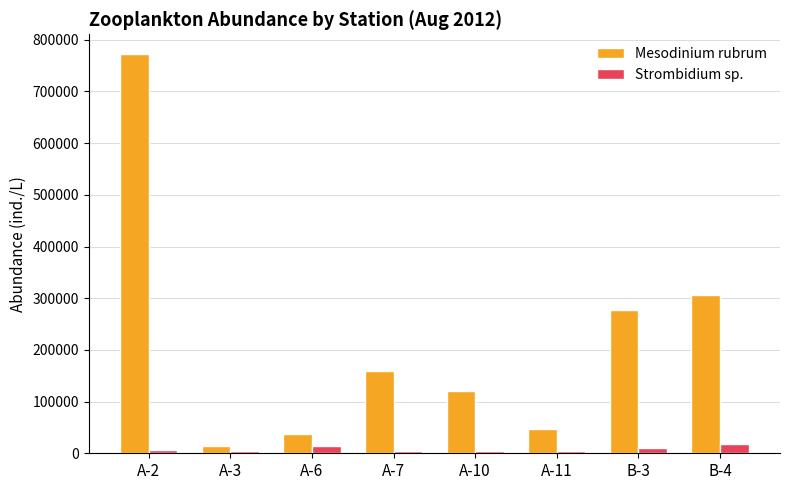

How many groups of bars are there?

8